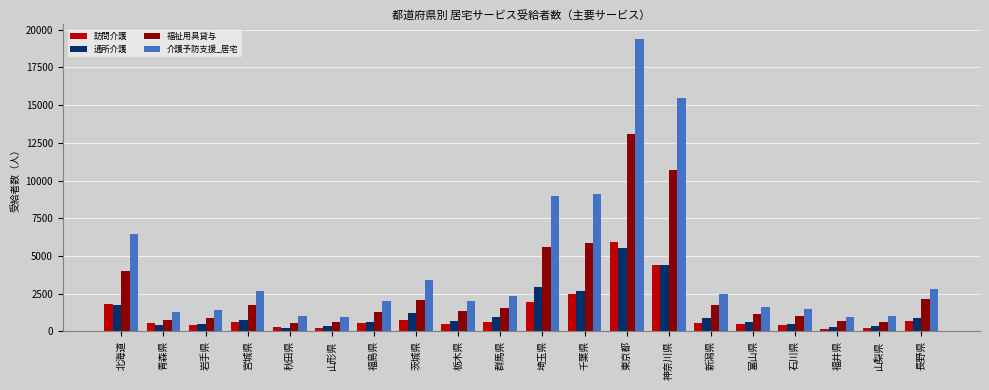

What is the difference between the highest and lowest values at 千葉県?

6583